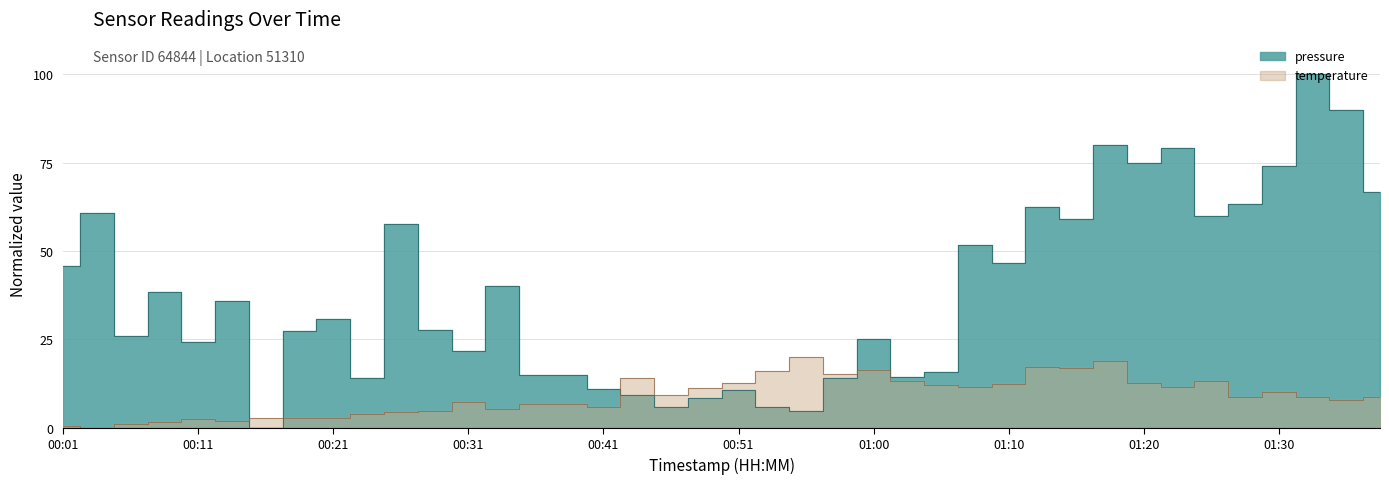

What are all the series names shown in the legend?

pressure, temperature